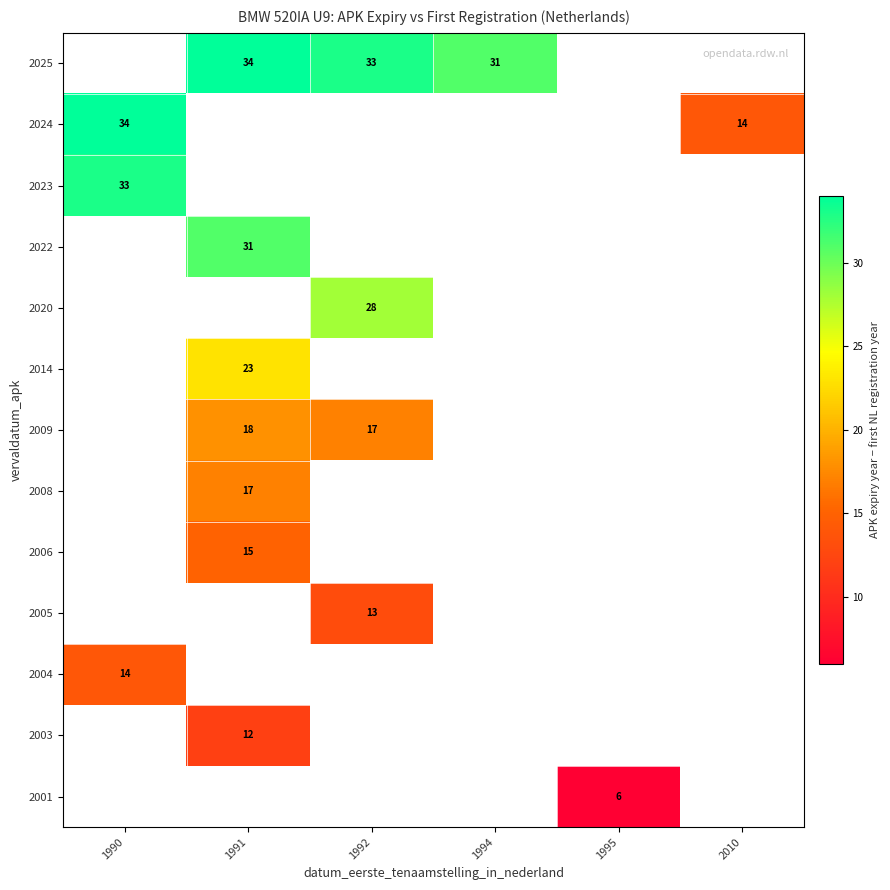

The 2025 series shows 34 at 1991. True or false?

True